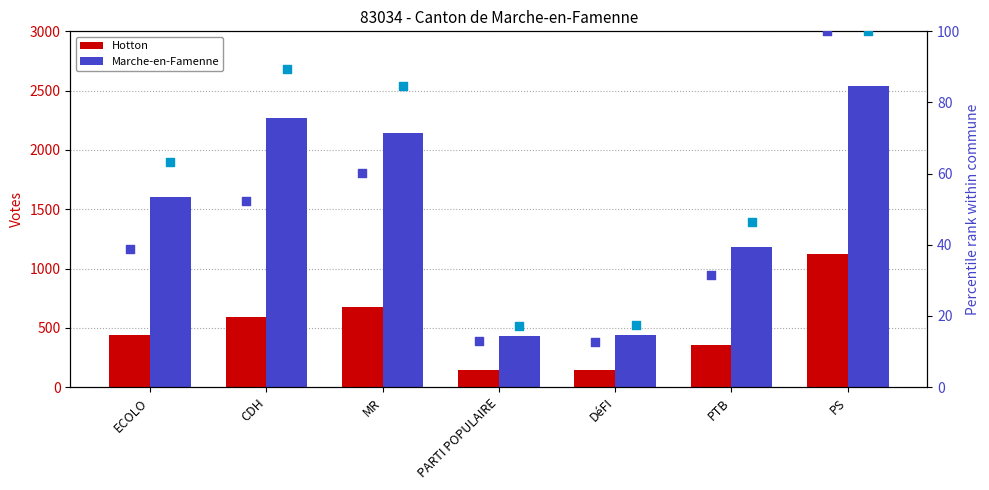

Which series has the largest Y range (max minus min)?

Marche-en-Famenne